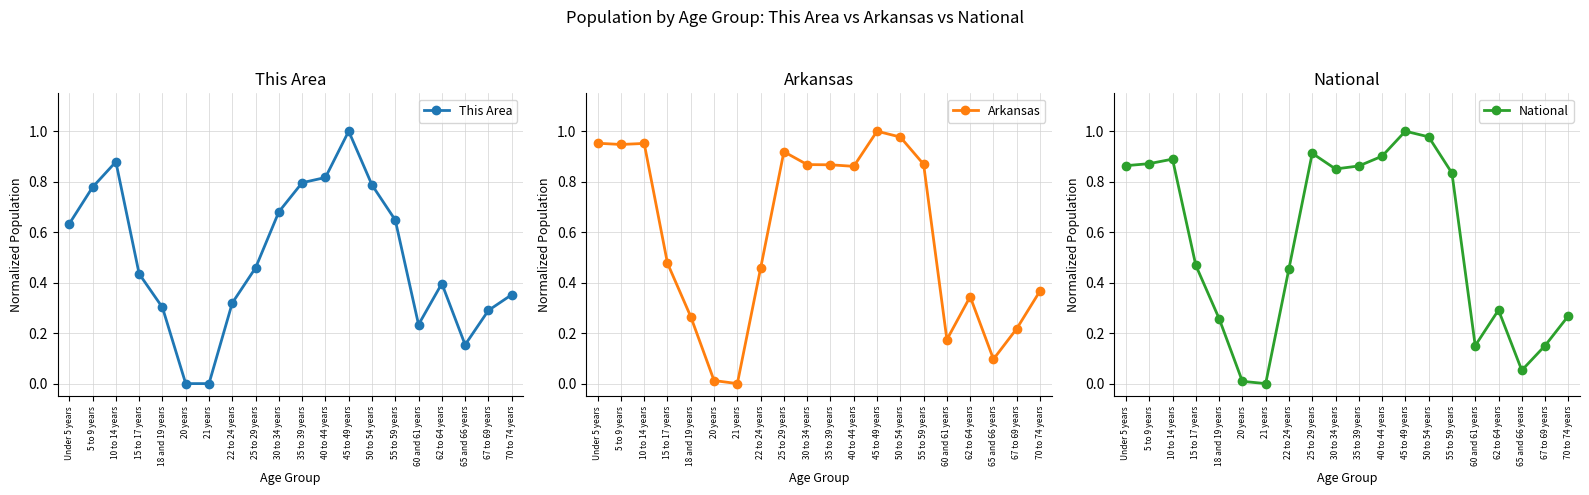

Between 20 years and 65 and 66 years, which is larger?

65 and 66 years